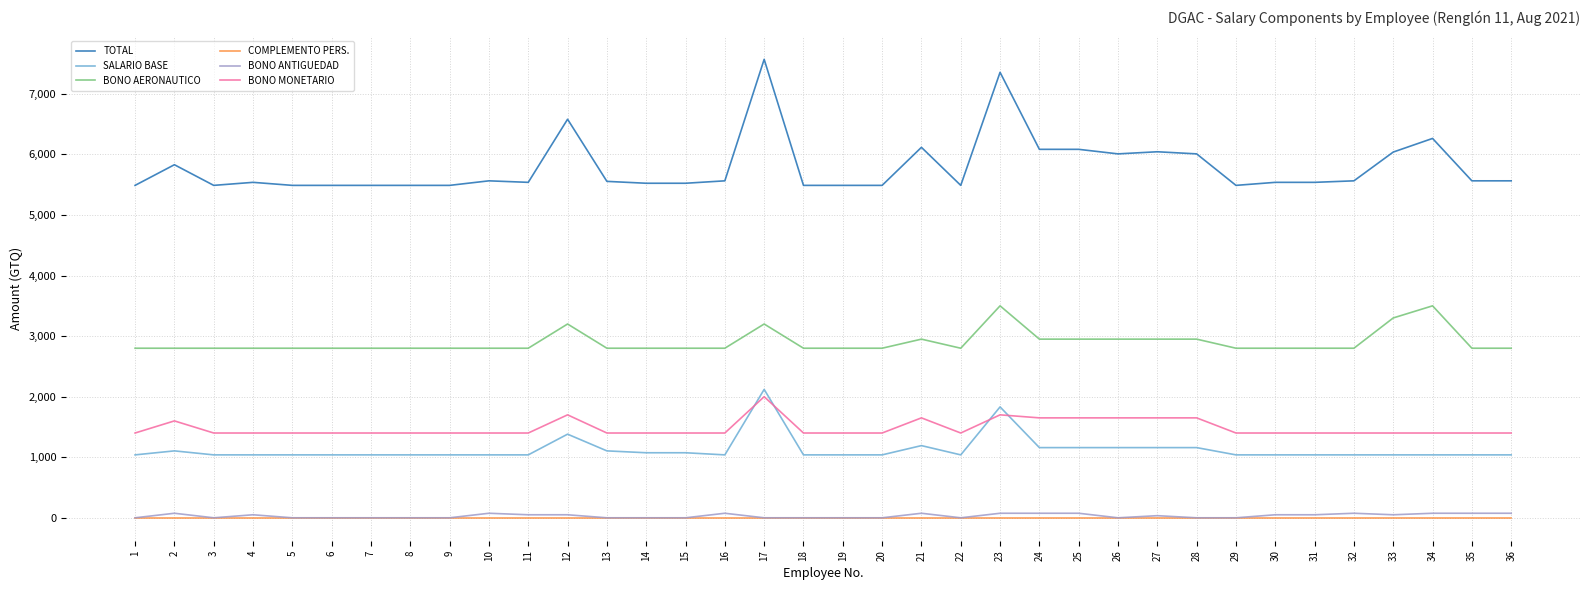

The value of BONO MONETARIO at 33 is 2239. True or false?

False